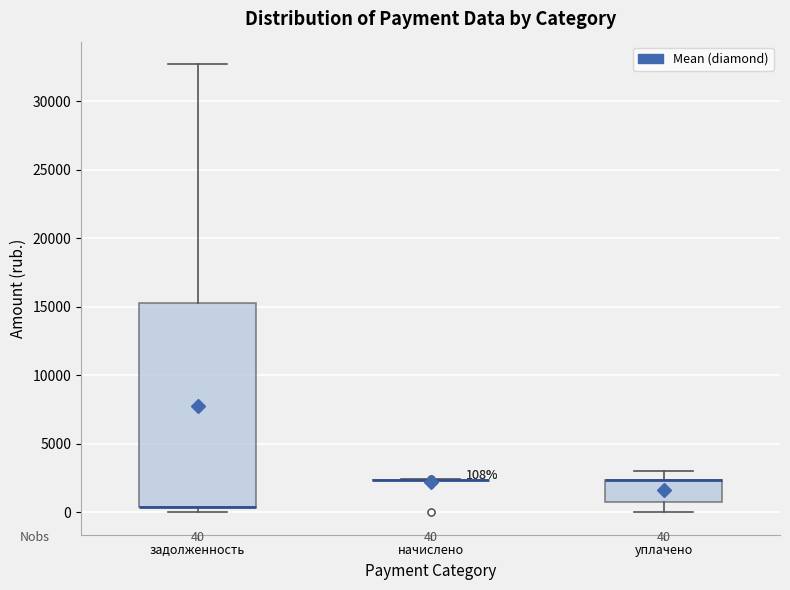

Comparing the boxes themselves (not the whiskers), which one is the tallest?

задолженность